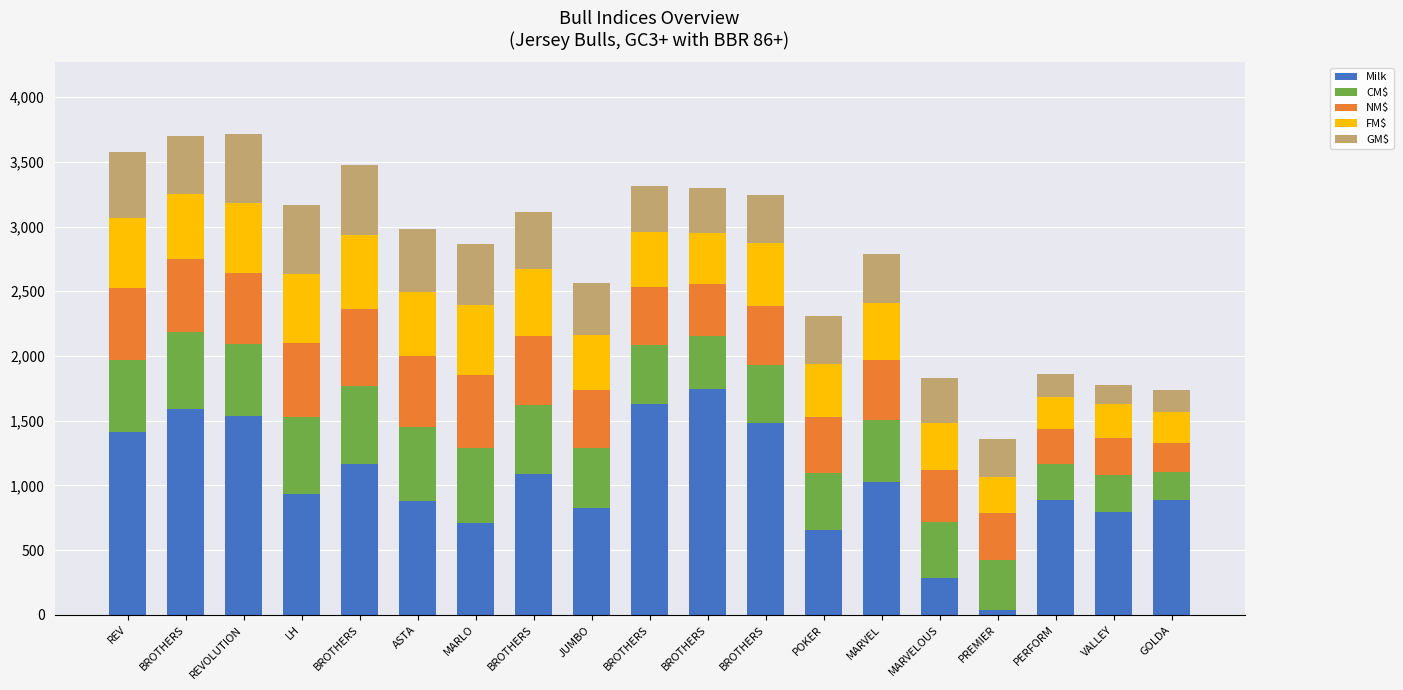

The Milk series shows 890 at PERFORM. True or false?

True